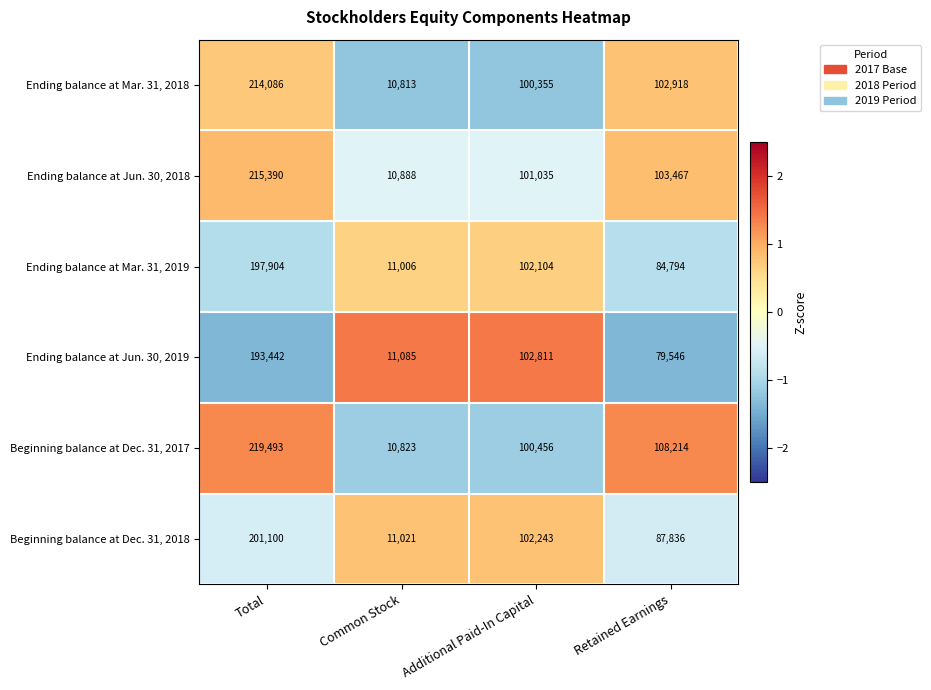

What value does the Ending balance at Jun. 30, 2019 series have at Common Stock?

11085